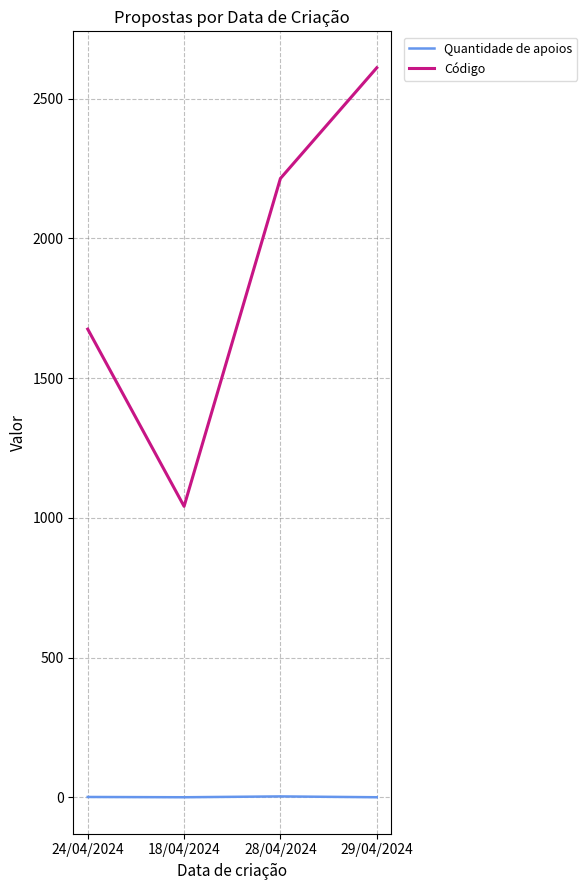

What value does the Código series have at 28/04/2024, to the nearest 50?

2200